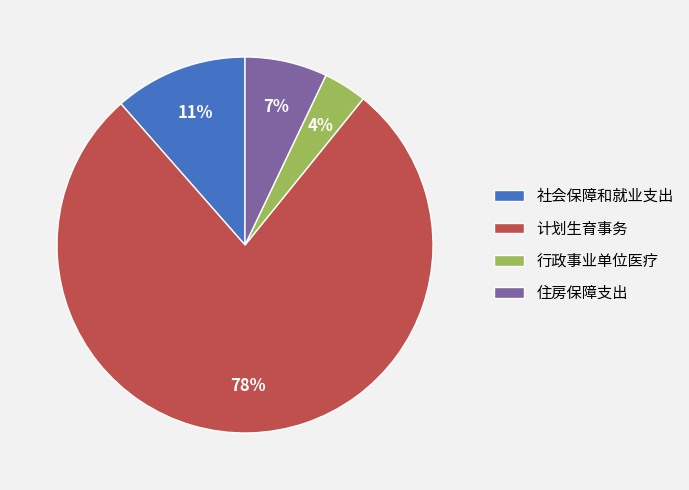

Does 社会保障和就业支出 account for over 50% of the chart?

No